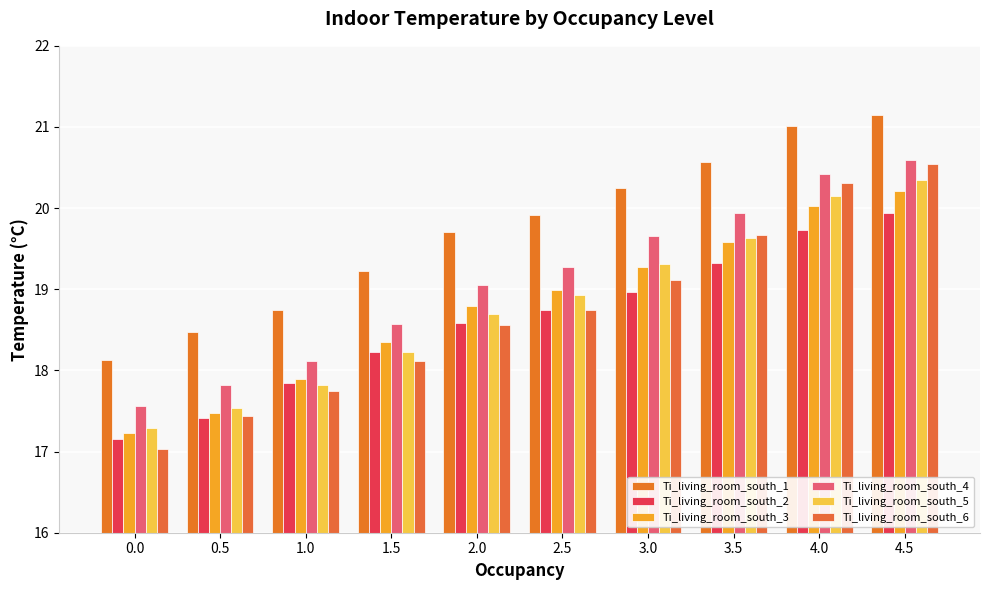

What is the total value across all series at 2.5?

114.6